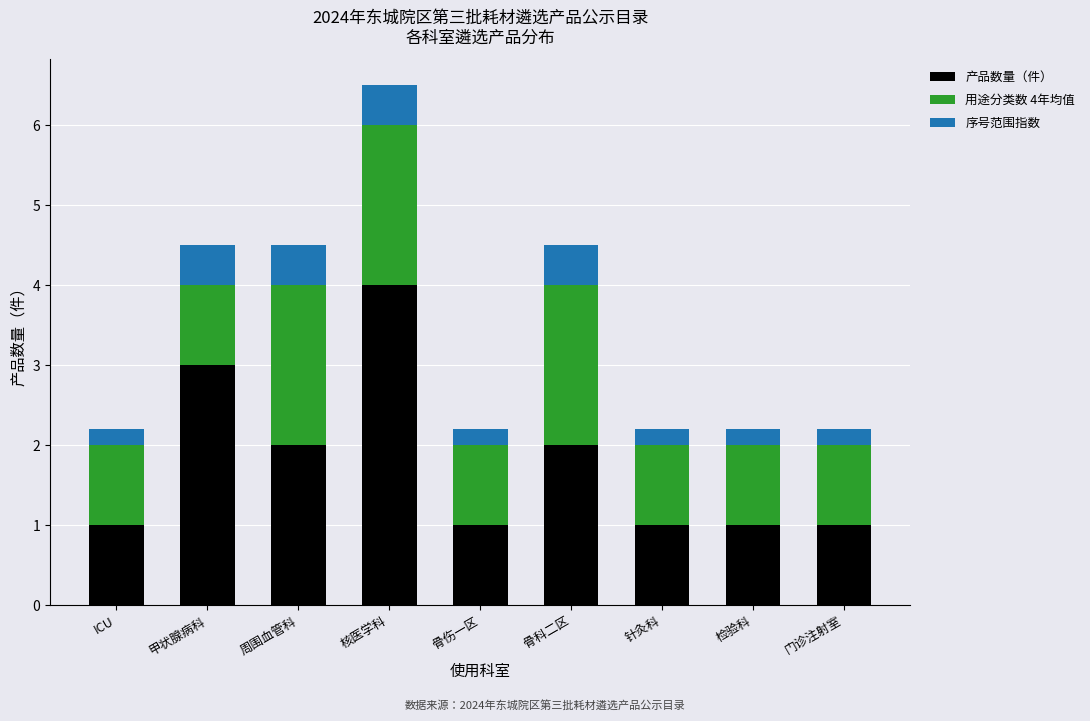

Reading left to right, list the values for the 产品数量（件） series.

1.0	3.0	2.0	4.0	1.0	2.0	1.0	1.0	1.0